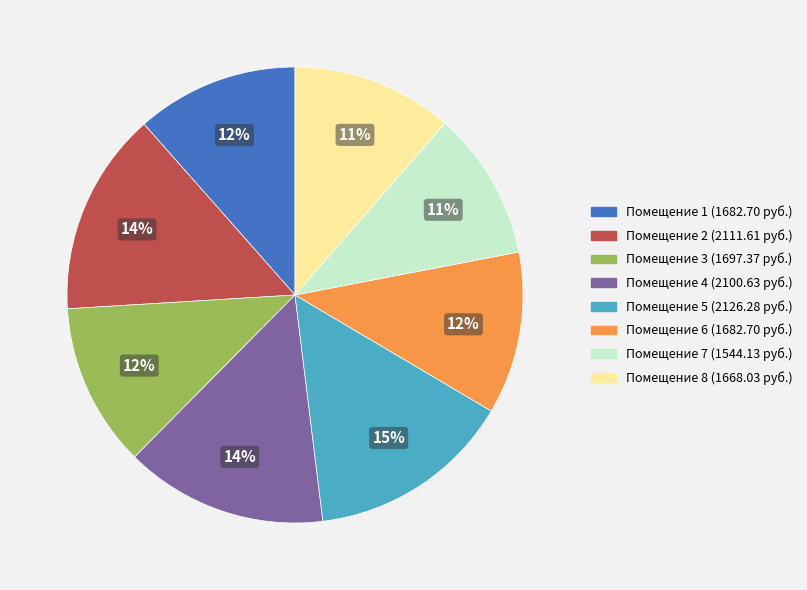

To the nearest percent, what is the difference between the largest and smallest slice percentages?

4%